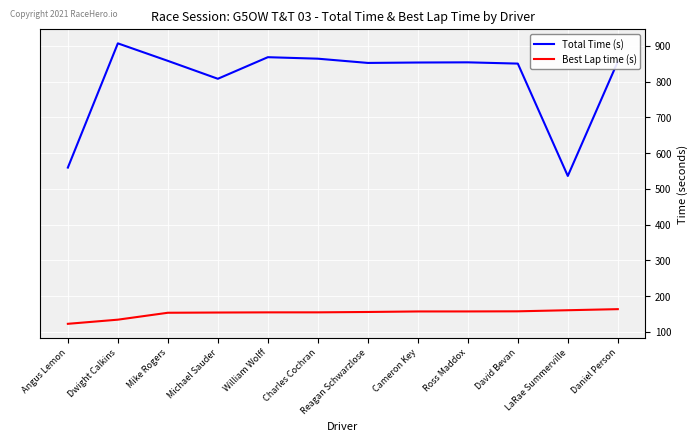

The value of Best Lap time (s) at Reagan Schwarzlose is 97.2. True or false?

False